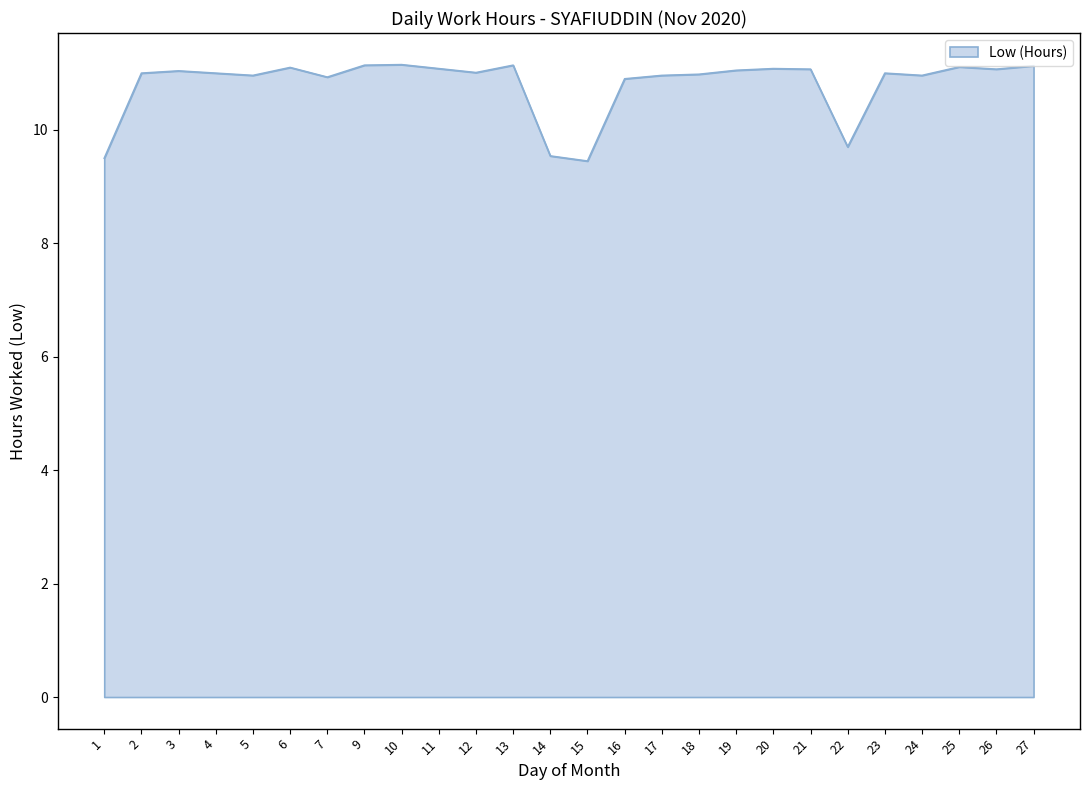

True or false: the data shows 16.9 at 23.

False